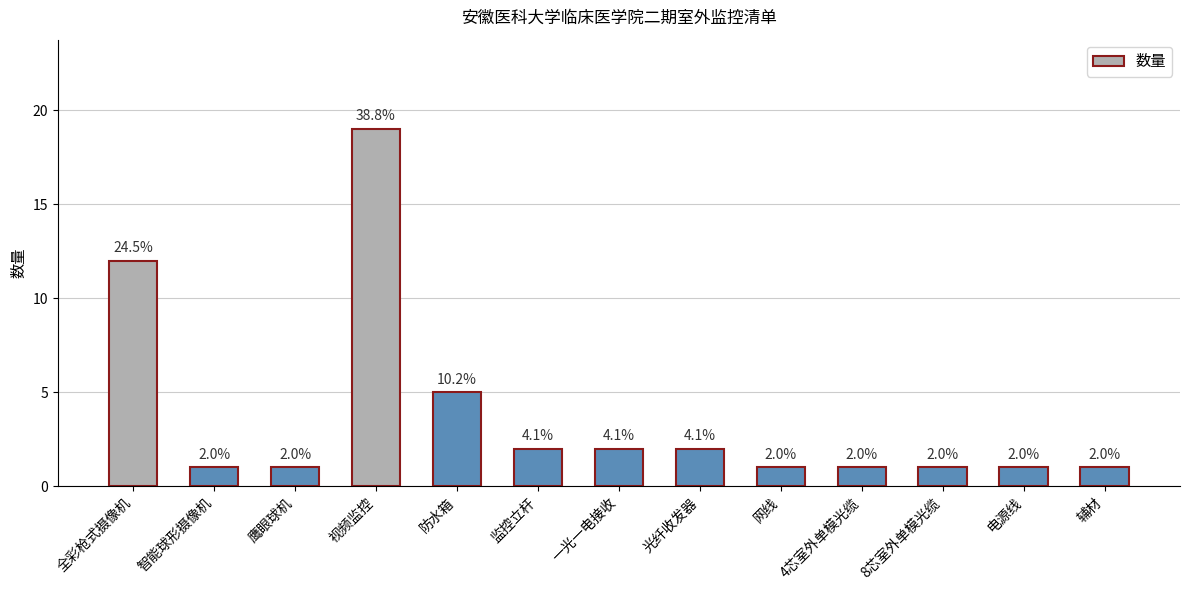

The value at 网线 is 1. True or false?

True